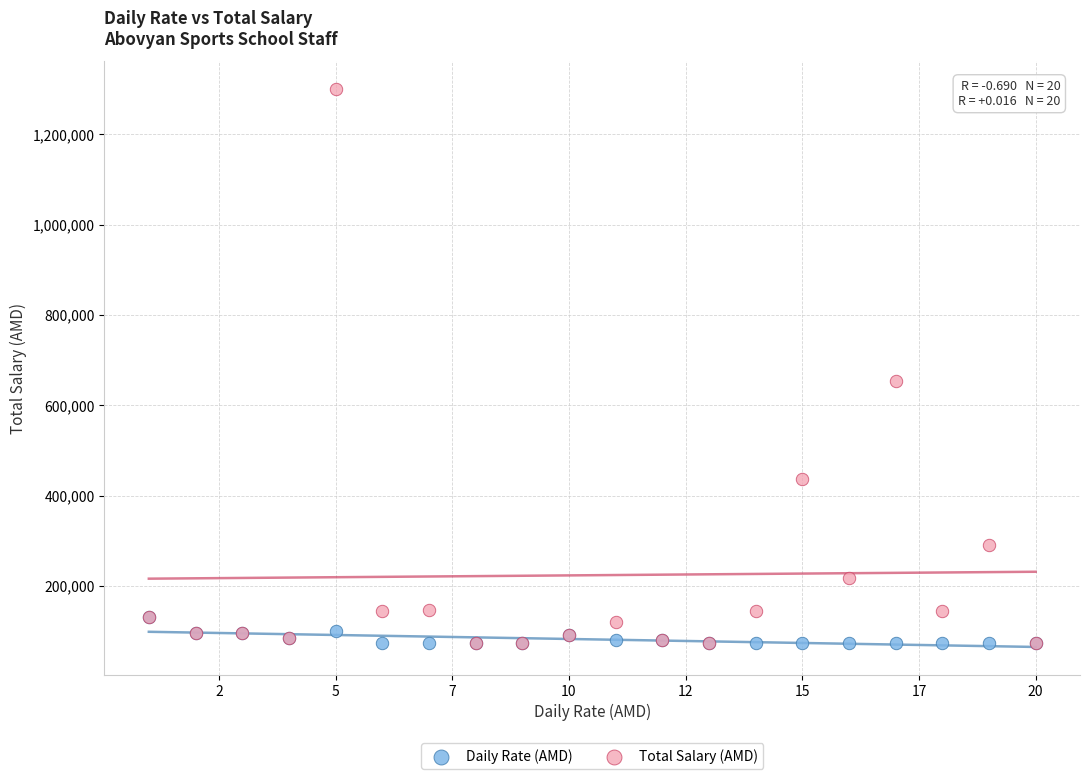

In the Total Salary (AMD) series, what Y value is closest to 686380?

654840